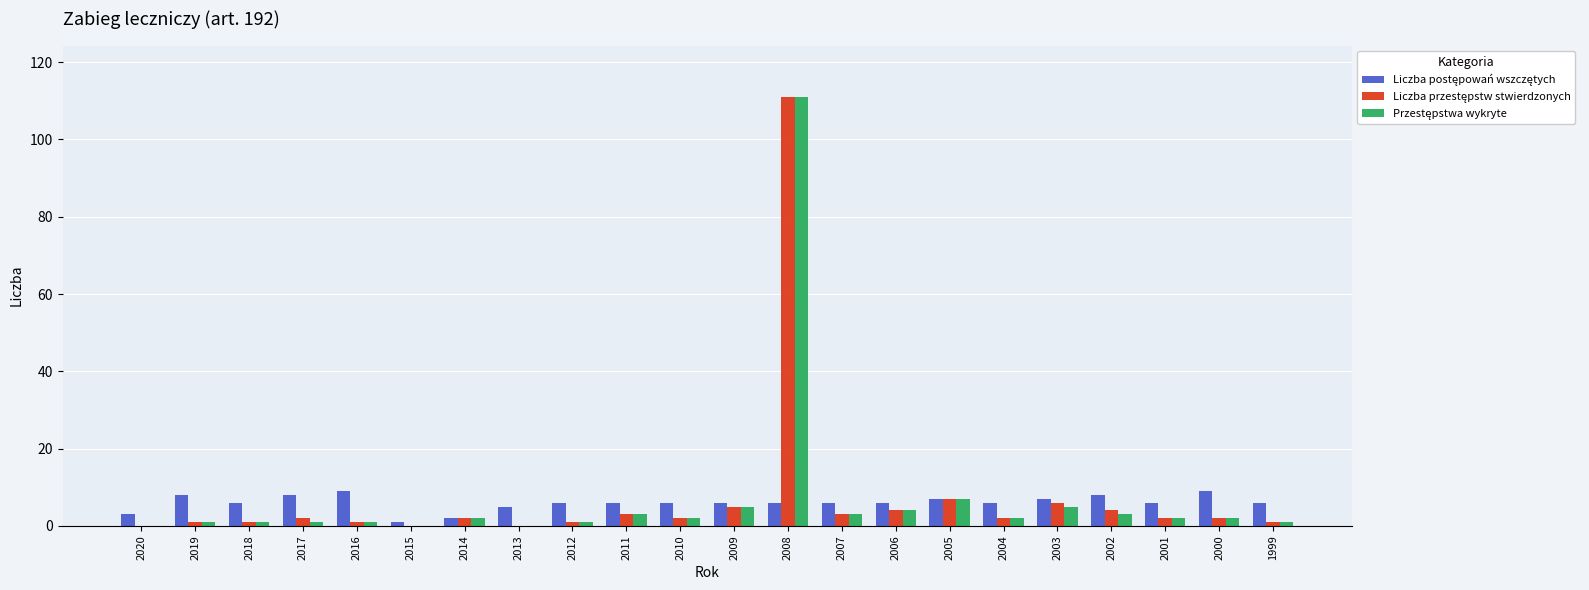

What is the greatest value displayed?

111